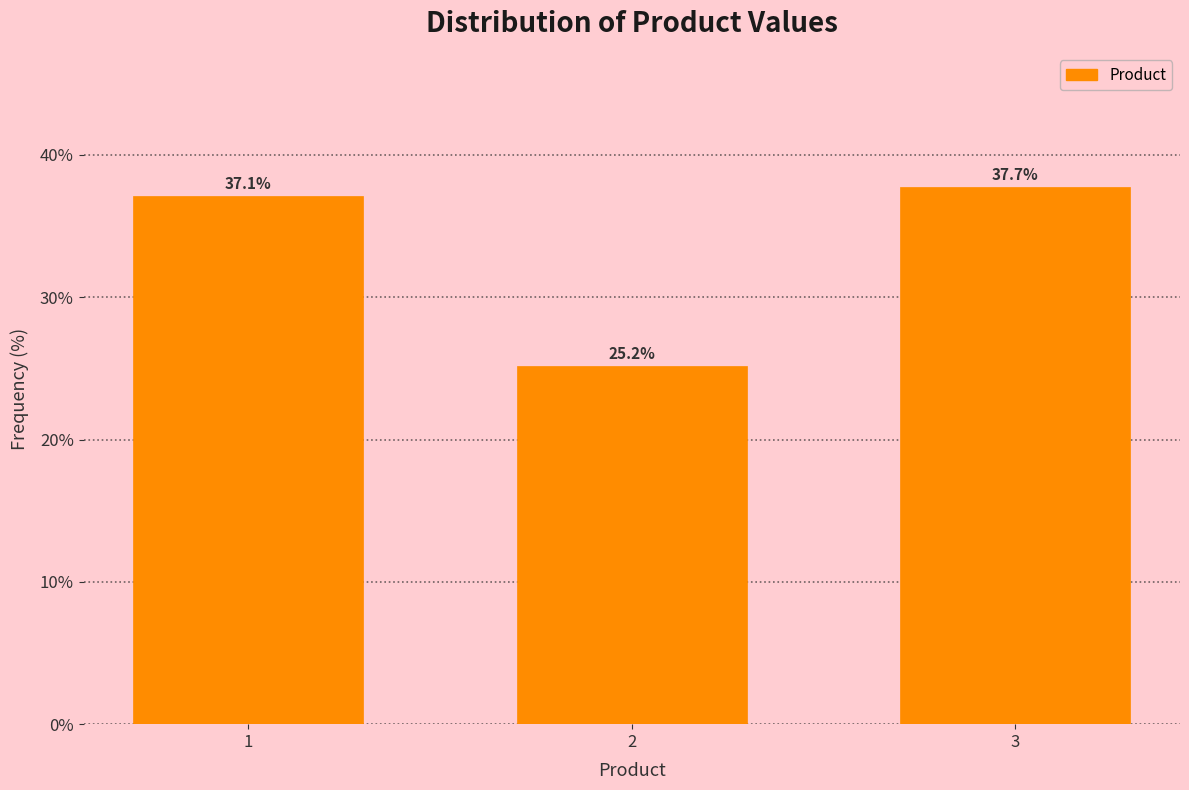

Reading left to right, extract all data points from this chart.

37.1	25.2	37.7